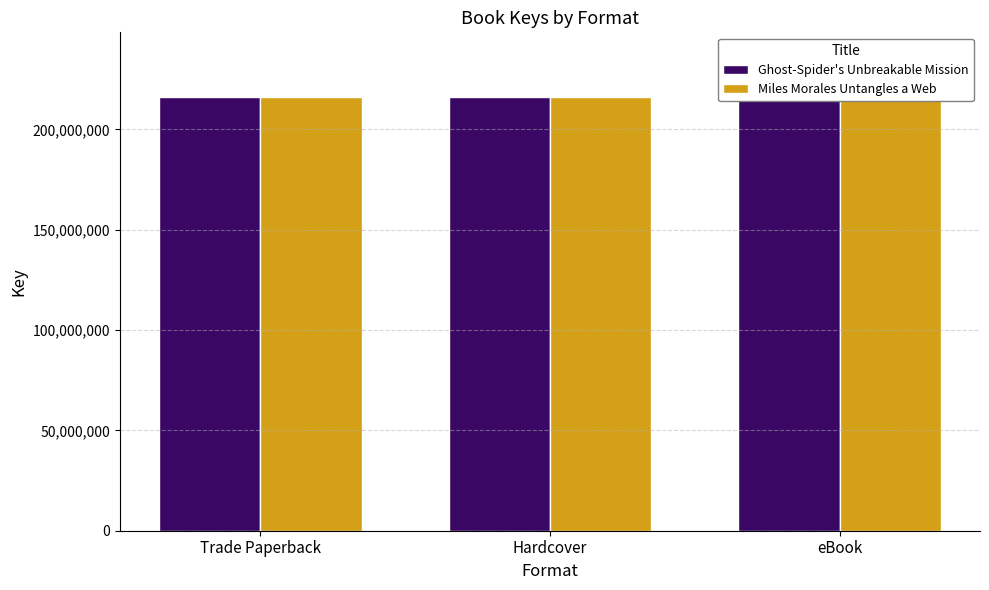

Reading left to right, list all the values displayed in this chart.

Ghost-Spider's Unbreakable Mission: 215947090	215947090	215947090
Miles Morales Untangles a Web: 215942234	215942234	215942234